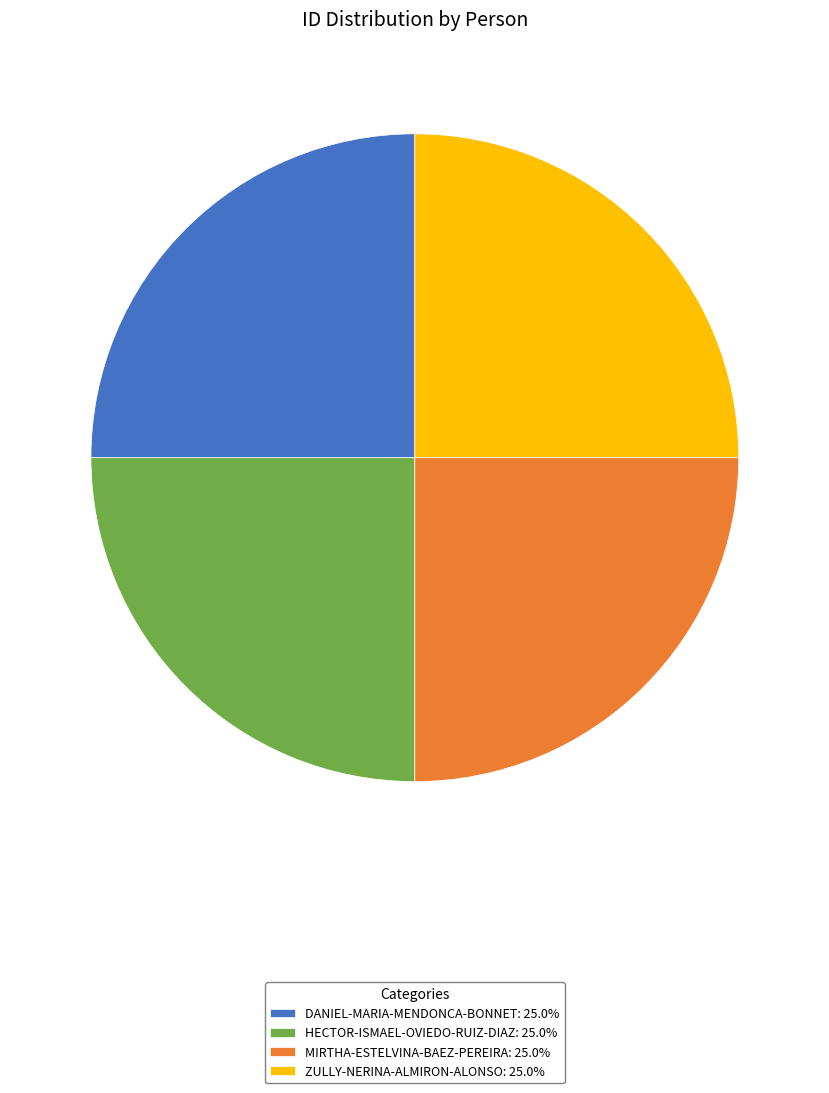

Does any single category account for the majority?

No